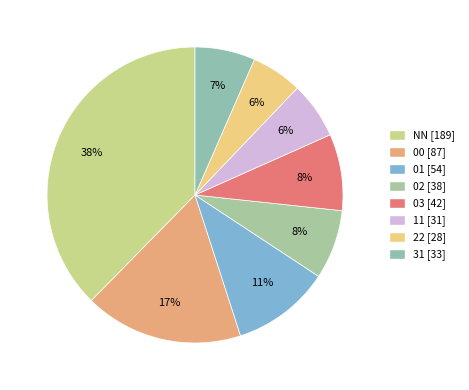

Is it true that 22 is 6% of the pie?

True